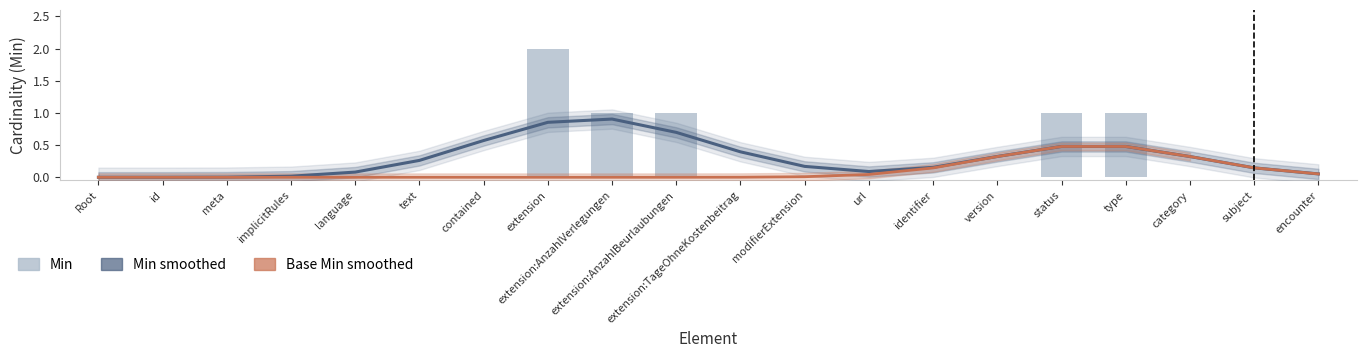

What is the label of the 2nd bar from the right?

subject